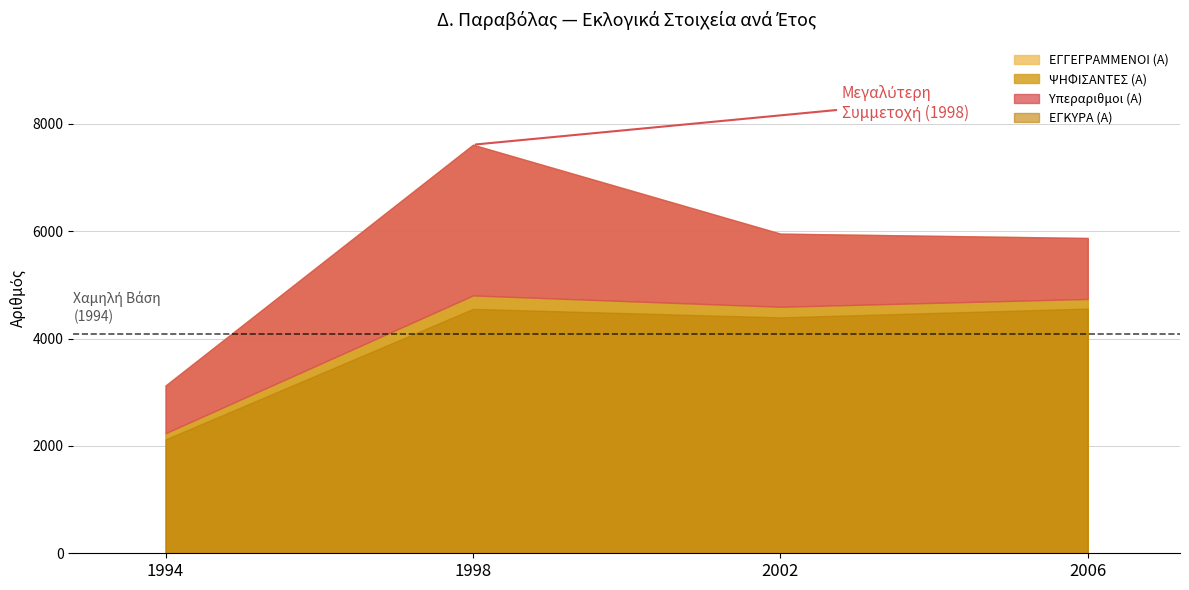

How many lines are shown in the chart?

3